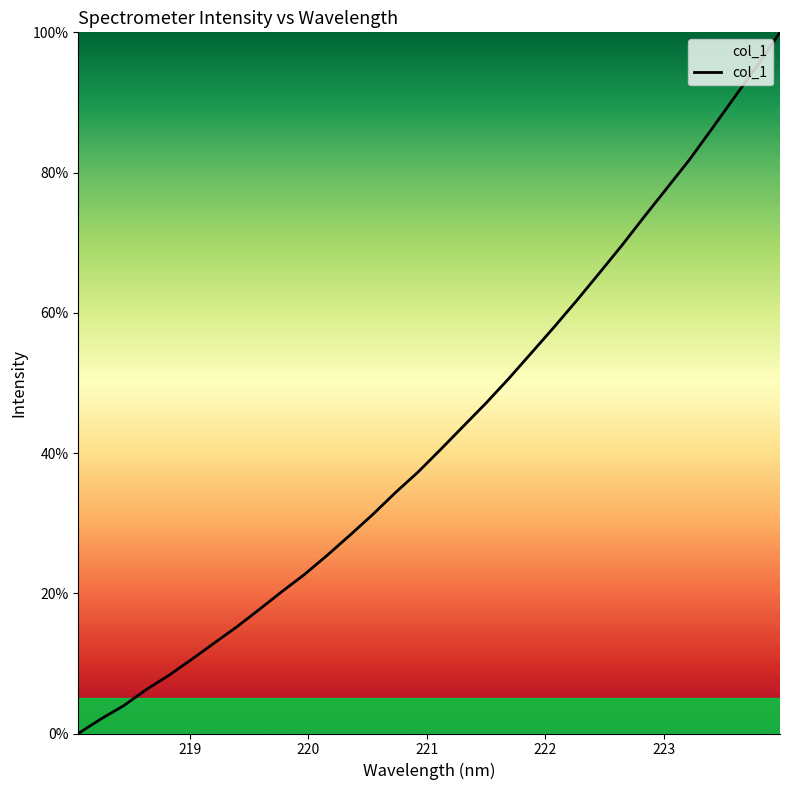

What is the difference between the maximum and minimum values?

100.0